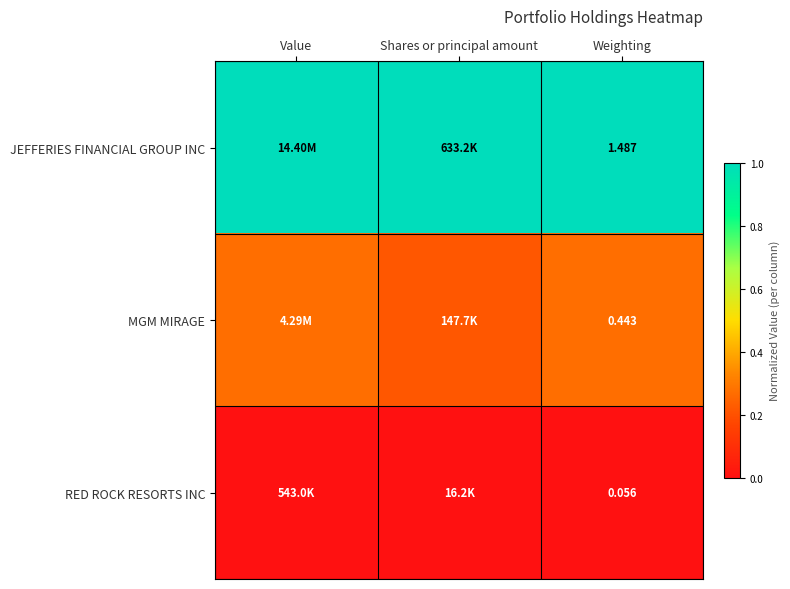

Rank the series at Shares or principal amount from highest to lowest value.

JEFFERIES FINANCIAL GROUP INC, MGM MIRAGE, RED ROCK RESORTS INC